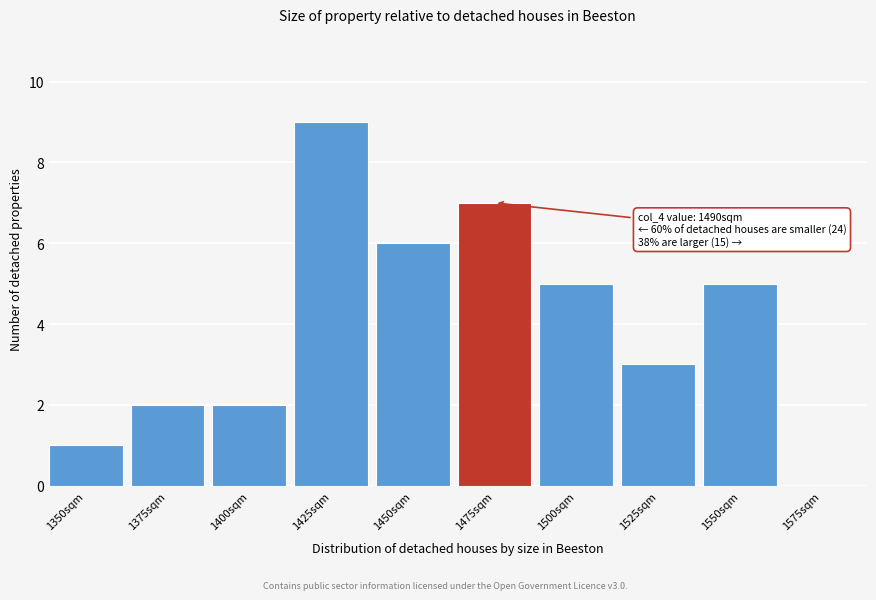

Reading left to right, extract all data points from this chart.

1350sqm=1	1375sqm=2	1400sqm=2	1425sqm=9	1450sqm=6	1475sqm=7	1500sqm=5	1525sqm=3	1550sqm=5	1575sqm=0